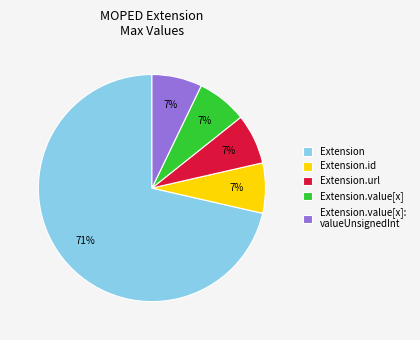

To the nearest percent, what is the average slice percentage?

20%